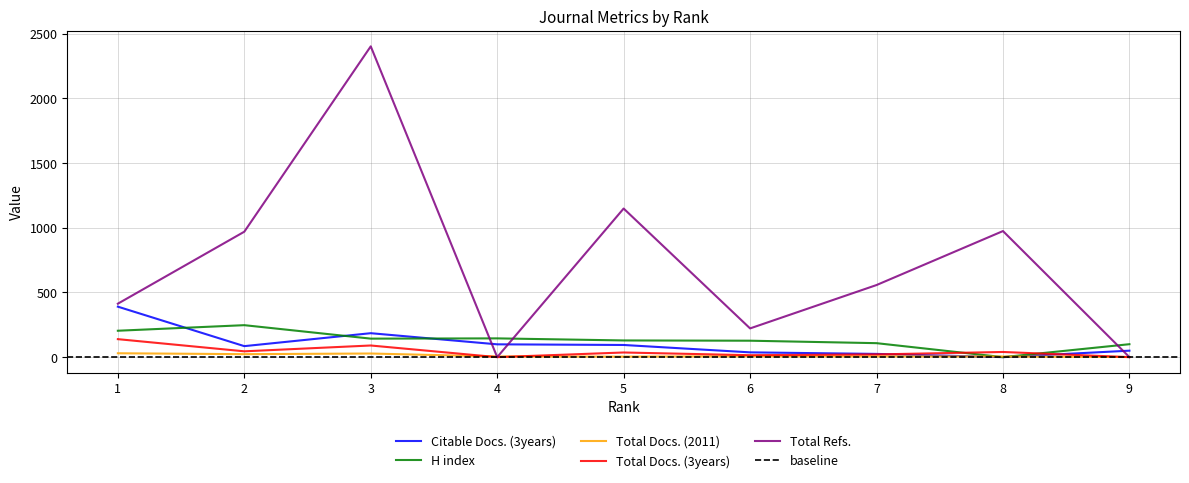

Is it true that Citable Docs. (3years) equals -186 at 8?

False